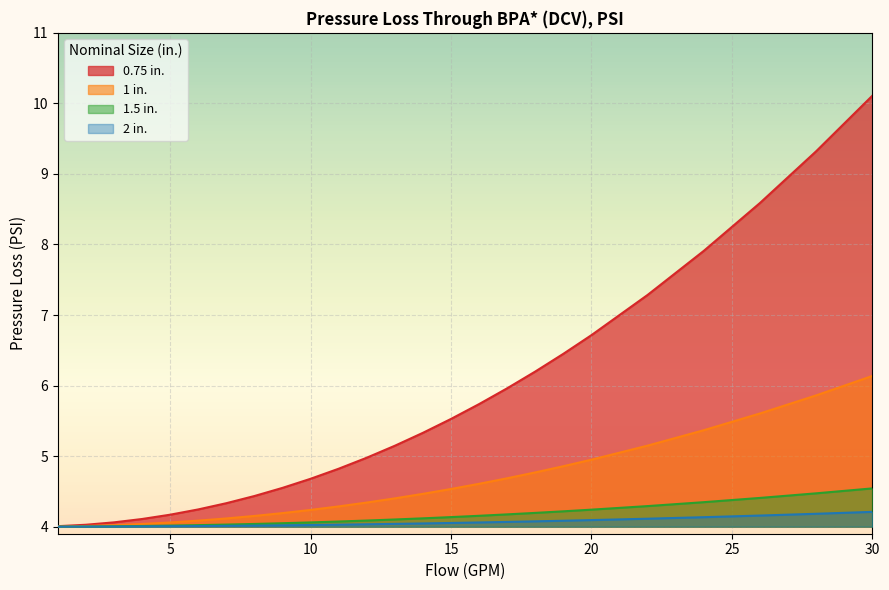

Reading left to right, extract all data points from this chart.

0.75 in.: 4.0	4.0	4.1	4.1	4.2	4.2	4.3	4.4	4.5	4.7	4.8	5.0	5.1	5.3	5.5	5.7	6.0	6.2	6.5	6.7	7.3	7.9	8.6	9.3	10.1
1 in.: 4.0	4.0	4.0	4.0	4.0	4.0	4.0	4.0	4.0	4.1	4.1	4.1	4.1	4.1	4.1	4.2	4.2	4.2	4.2	4.2	4.3	4.3	4.4	4.5	4.5
1.5 in.: 4.0	4.0	4.0	4.0	4.1	4.1	4.1	4.2	4.2	4.2	4.3	4.3	4.4	4.5	4.5	4.6	4.7	4.8	4.9	4.9	5.1	5.4	5.6	5.9	6.1
2 in.: 4.0	4.0	4.0	4.0	4.0	4.0	4.0	4.0	4.0	4.0	4.0	4.0	4.0	4.0	4.1	4.1	4.1	4.1	4.1	4.1	4.1	4.1	4.2	4.2	4.2